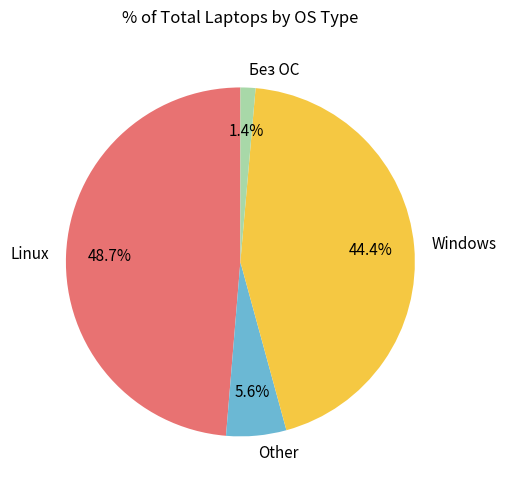

Does Windows account for over 50% of the chart?

No